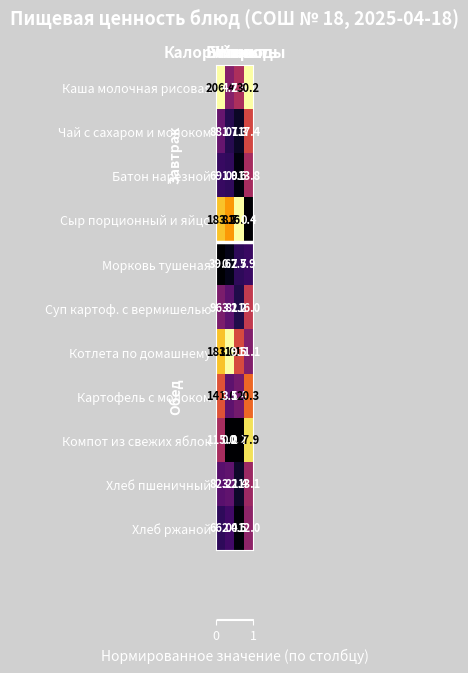

What is the difference between the second highest and second lowest values in the Хлеб пшеничный series?

9.9